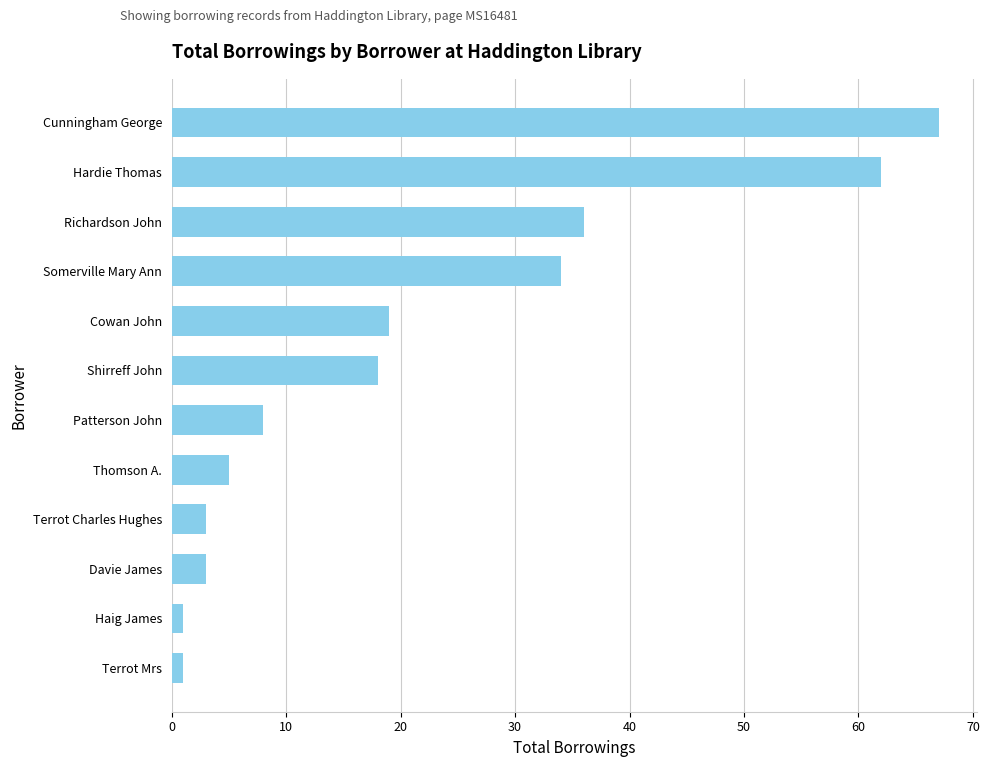

Are the bars horizontal?

Yes